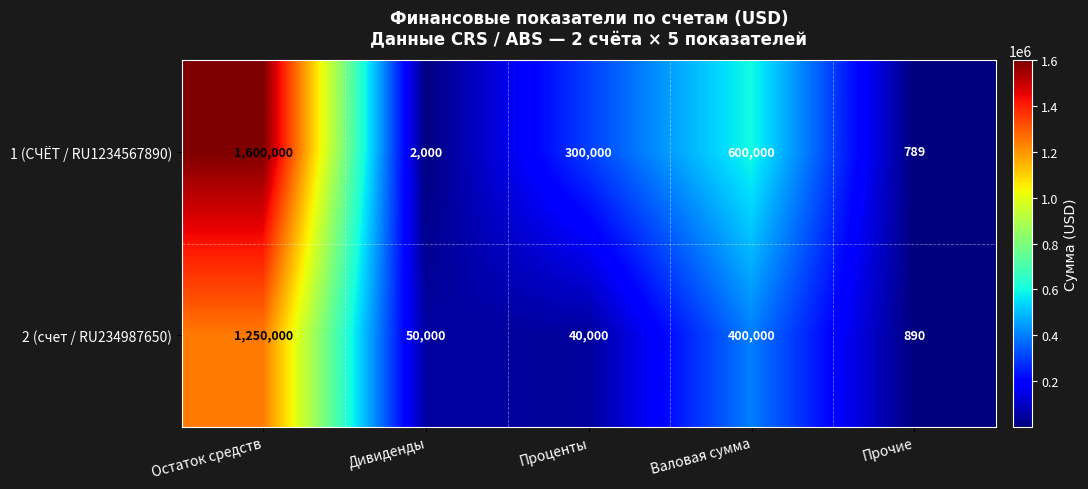

What is the difference between the maximum and second lowest values in the 1 (СЧЁТ / RU1234567890) series?

1598000